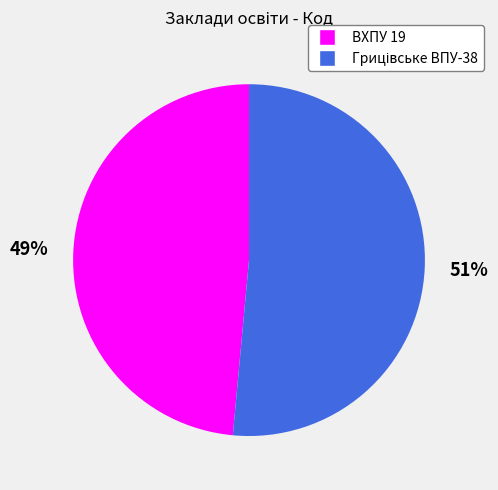

Is it true that ВХПУ 19 is 49% of the pie?

True